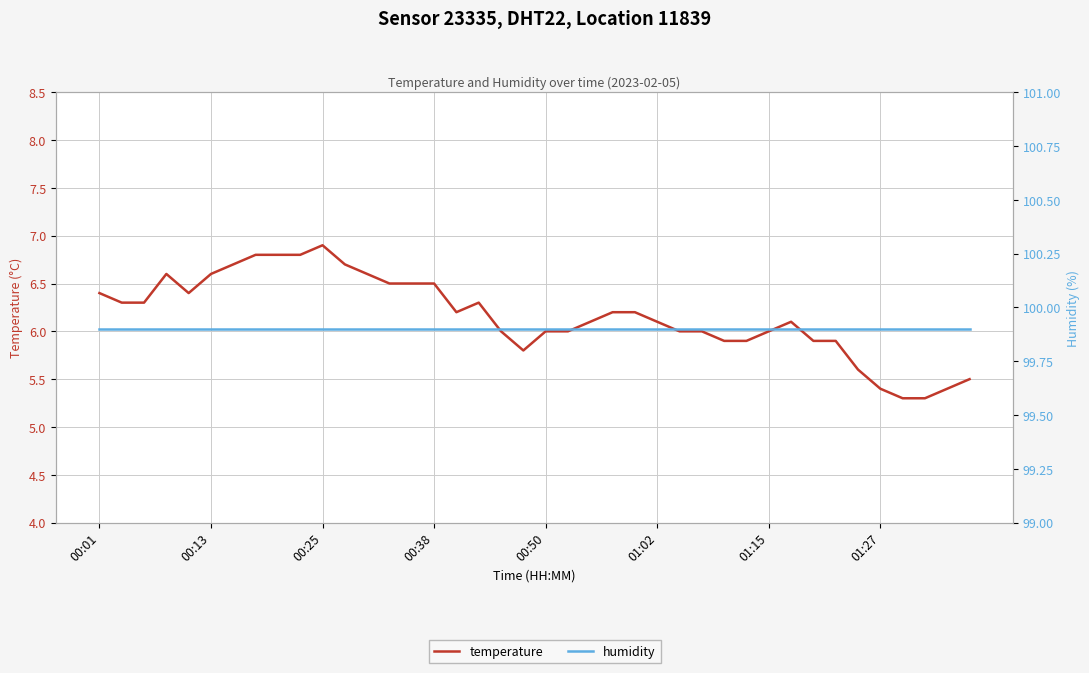

Rank the series at 17 from lowest to highest value.

temperature, humidity